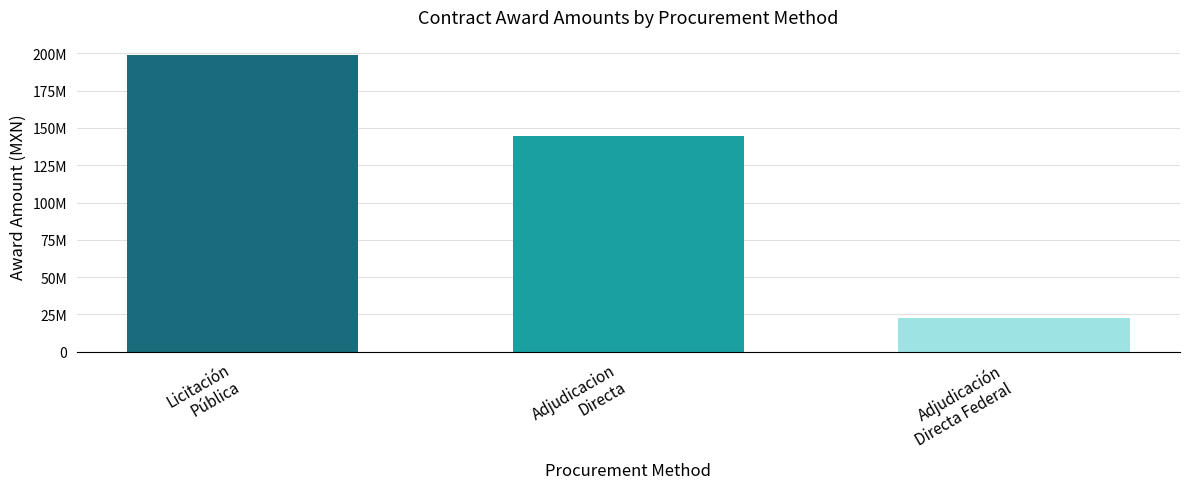

What is the label of the 3rd bar from the right?

Licitación
Pública